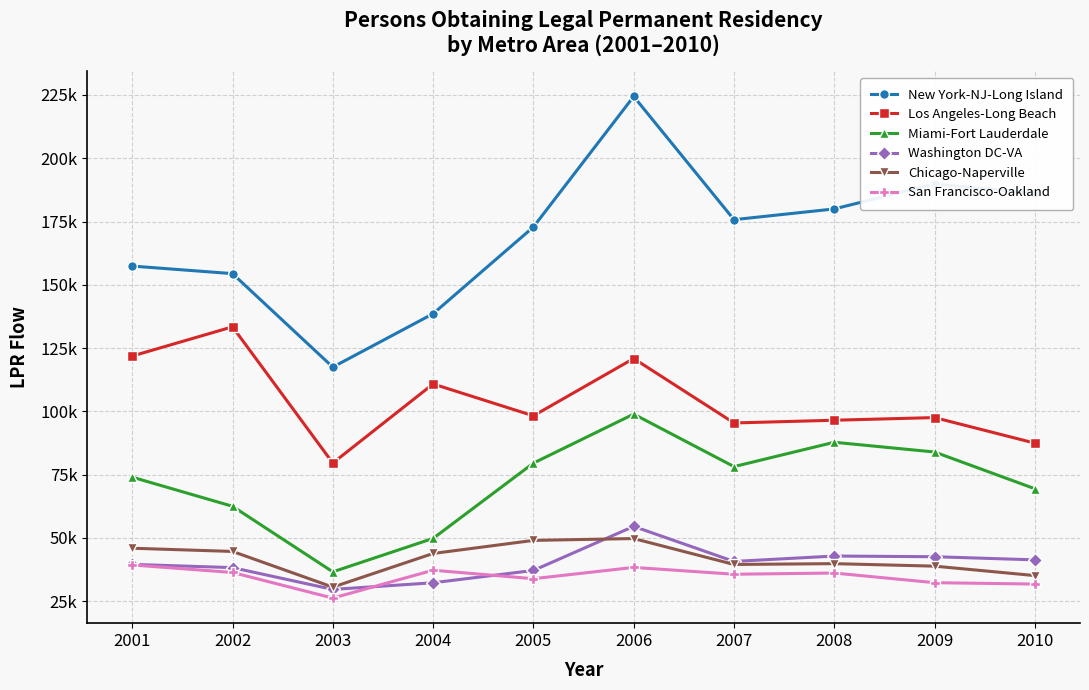

What is the minimum value shown in the chart?

26221